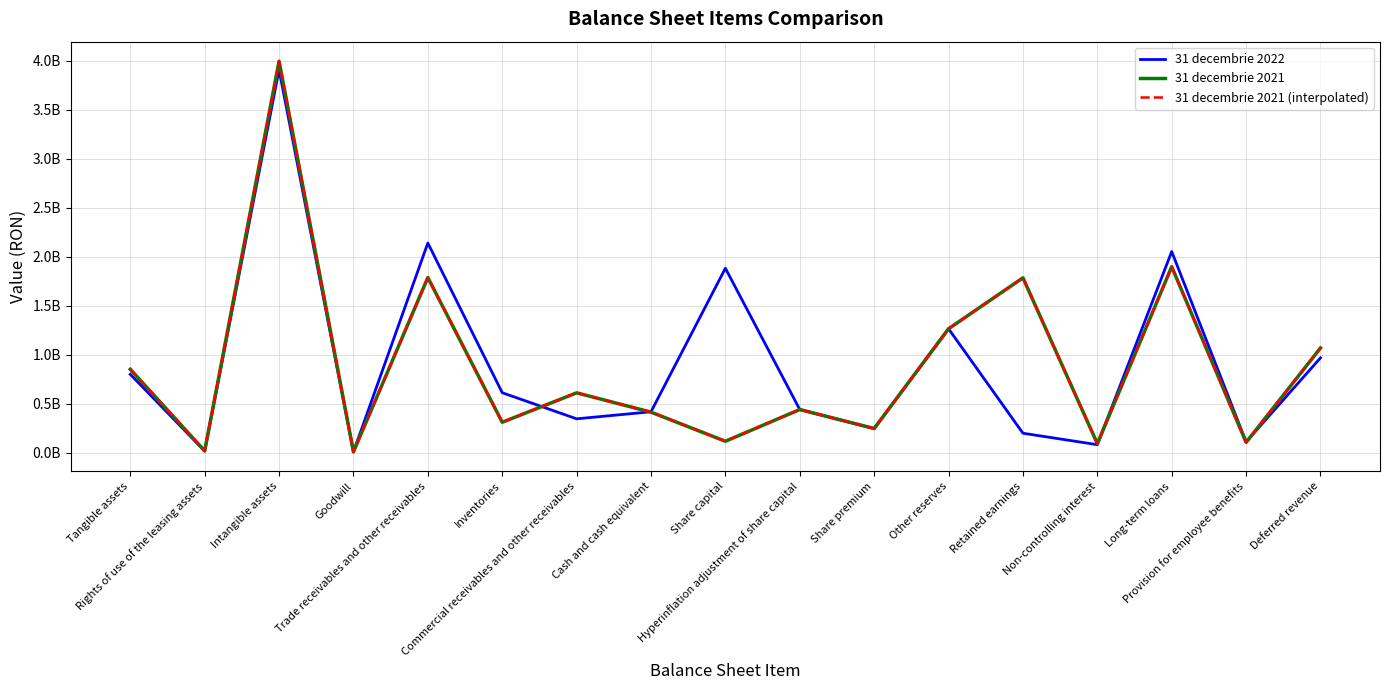

Where is 31 decembrie 2022 nearest to the value 1959579453?

Share capital